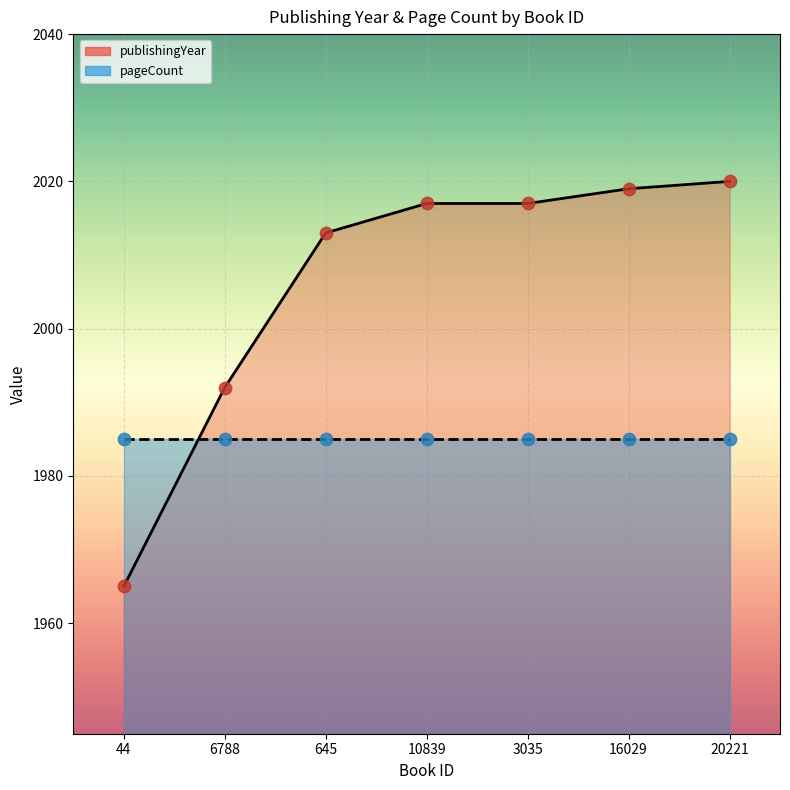

Which has a higher value, 10839 or 3035?

10839